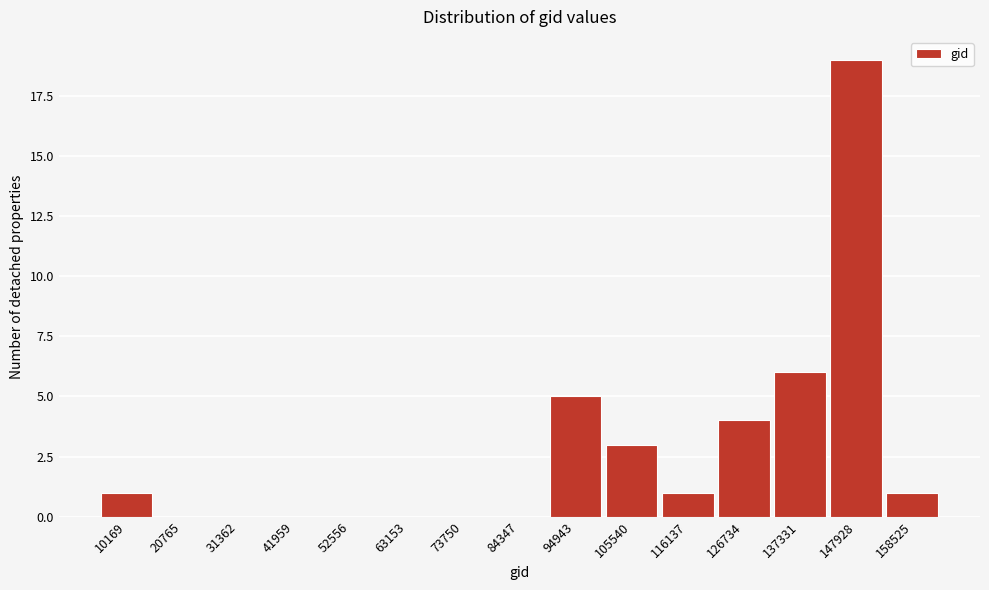

Reading right to left, what are all the values shown in this chart?

158525=1	147928=19	137331=6	126734=4	116137=1	105540=3	94943=5	84347=0	73750=0	63153=0	52556=0	41959=0	31362=0	20765=0	10169=1